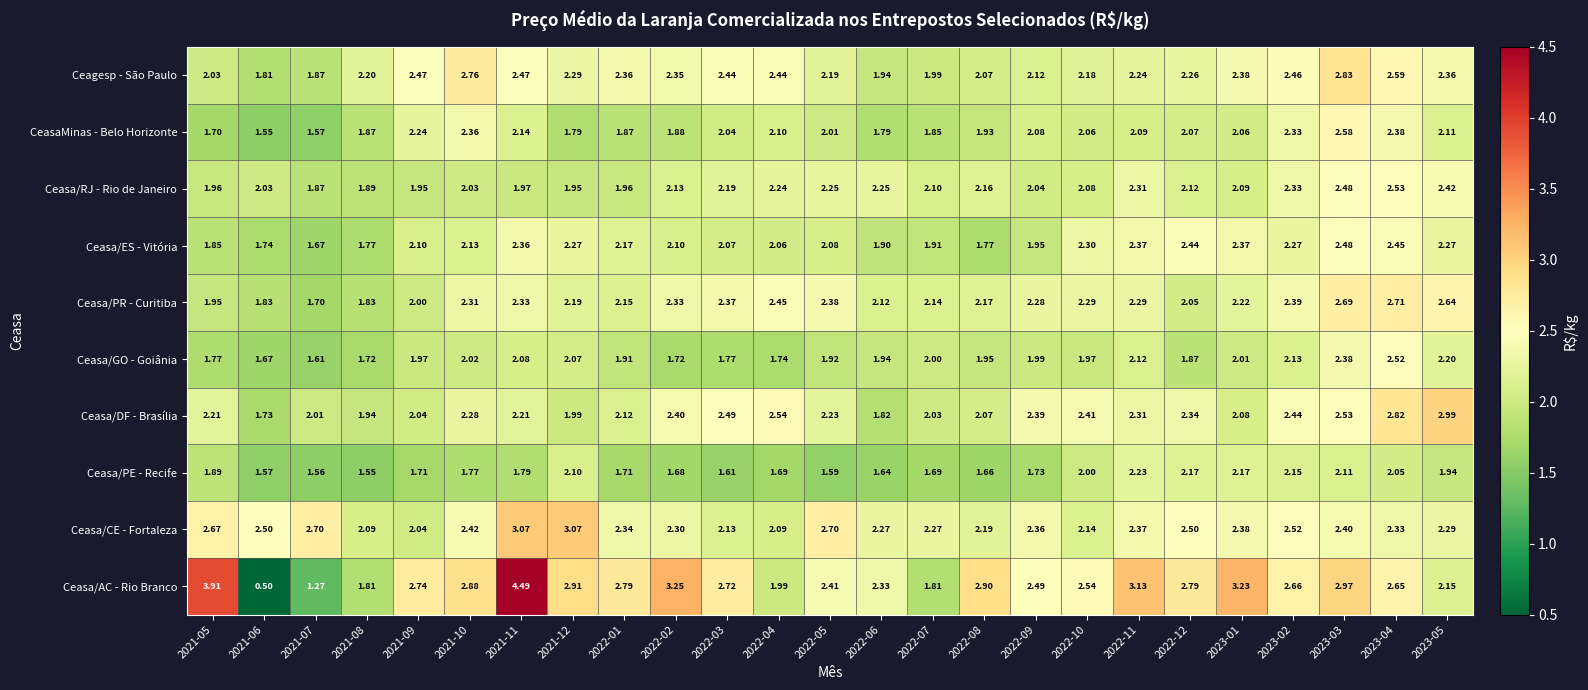

What is the total value across all series at 2022-03?

21.8